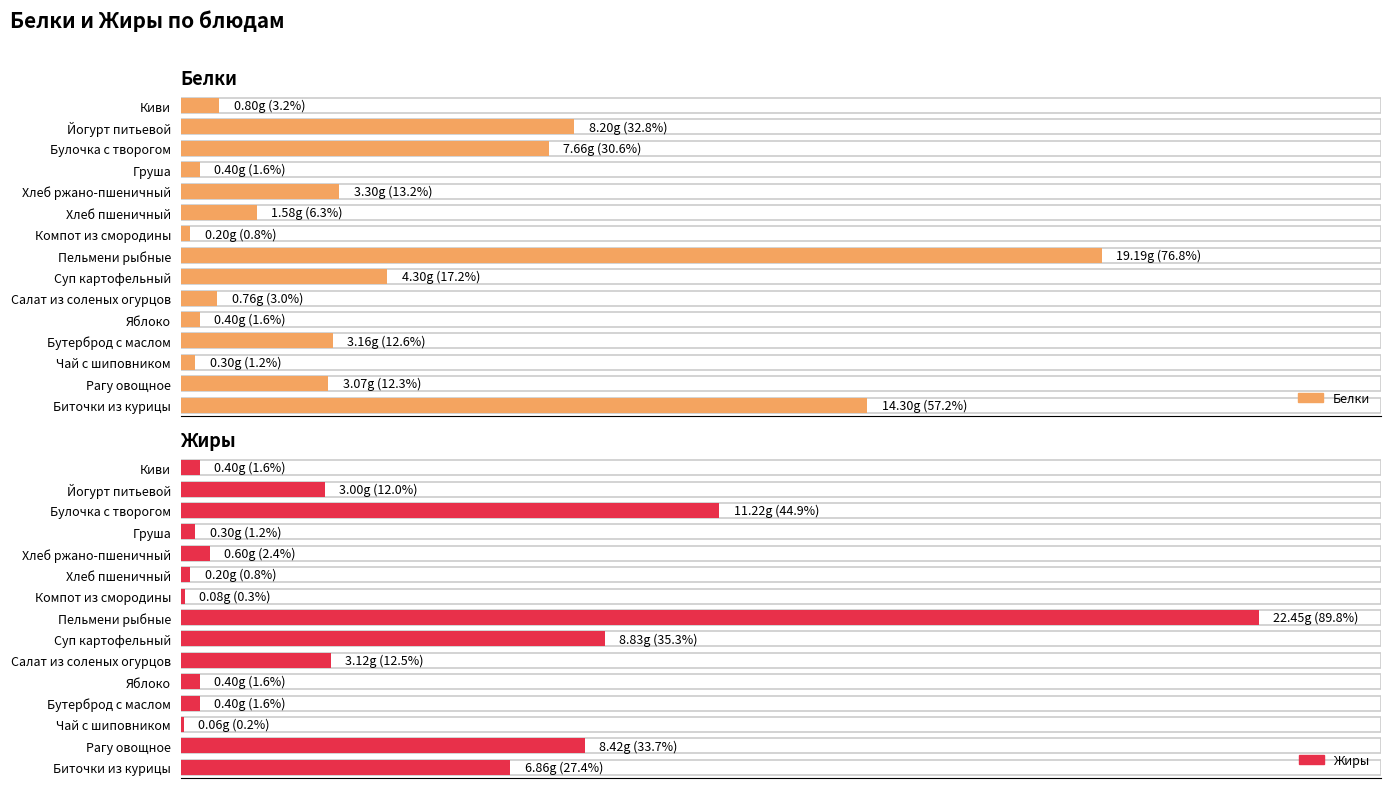

How many distinct data groups are displayed?

2